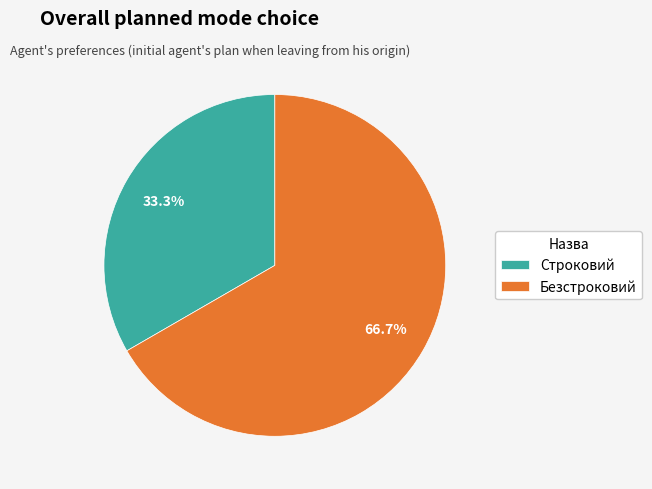

Between Безстроковий and Строковий, which is larger?

Безстроковий